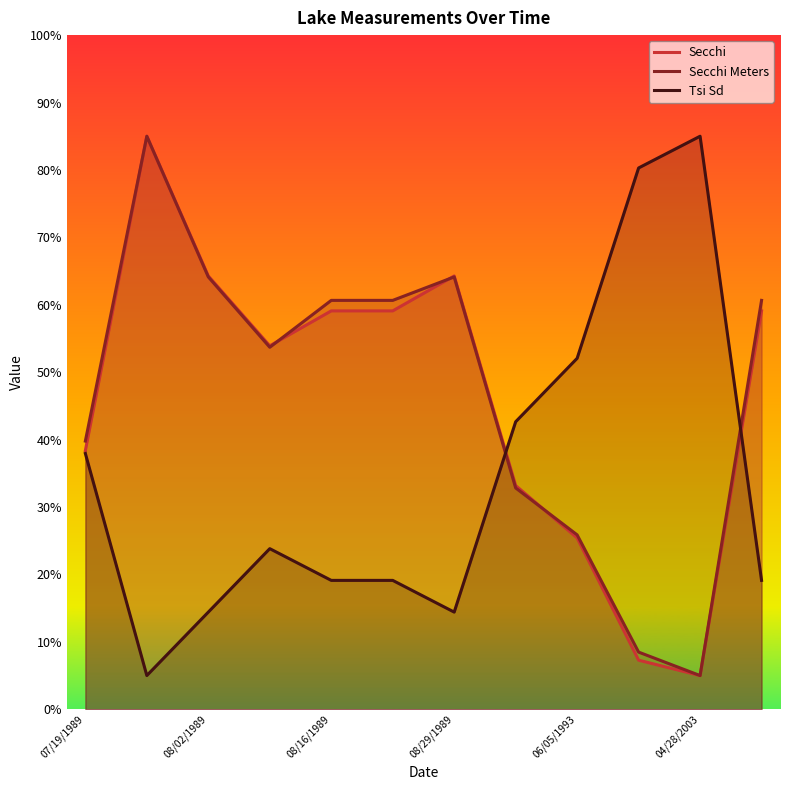

What is the spread (max minus min) of values at 08/16/1989?

41.5